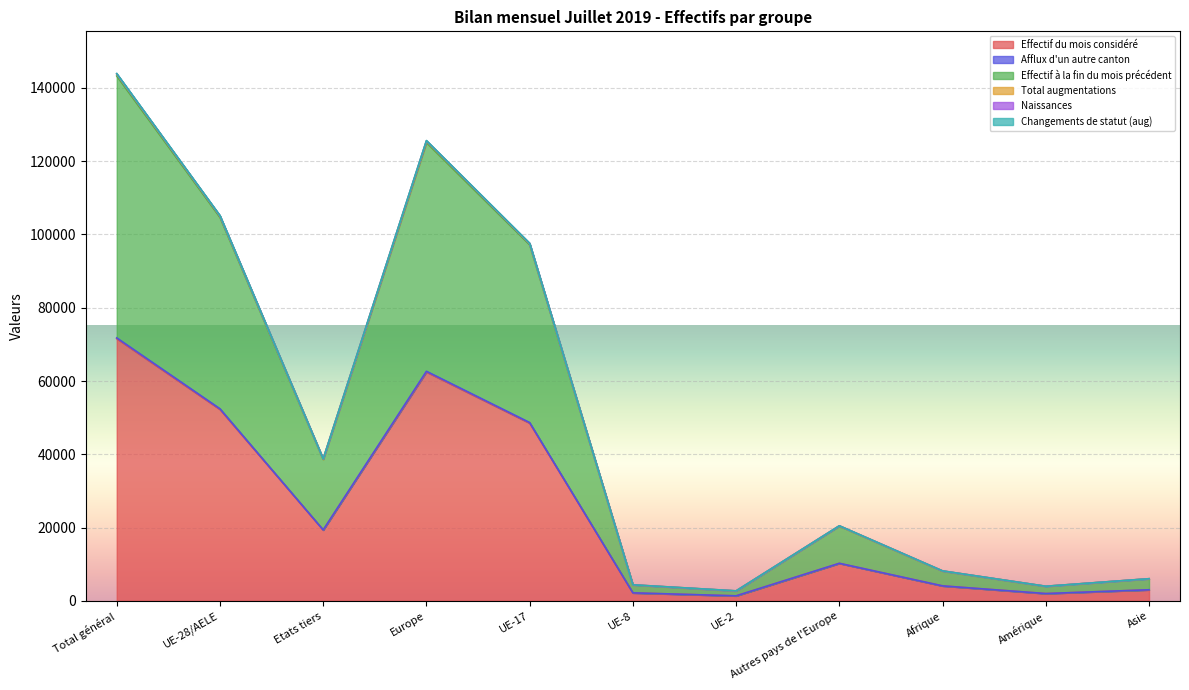

The value of Effectif du mois considéré at UE-28/AELE is 69414. True or false?

False